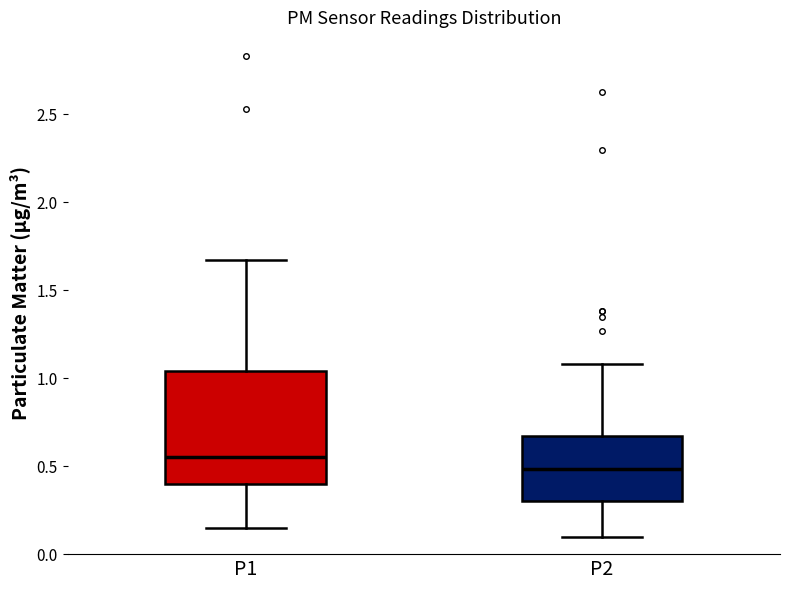

Which box has the lowest median line?

P2